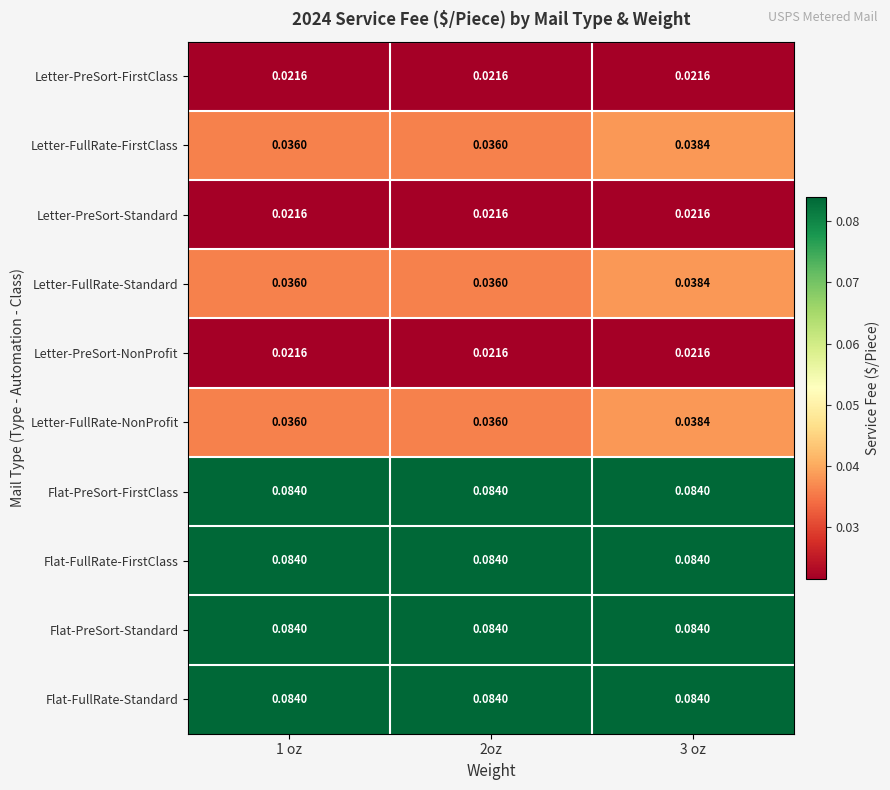

Is the value of Letter-PreSort-FirstClass at 3 oz greater than the value of Letter-FullRate-FirstClass at 1 oz?

No